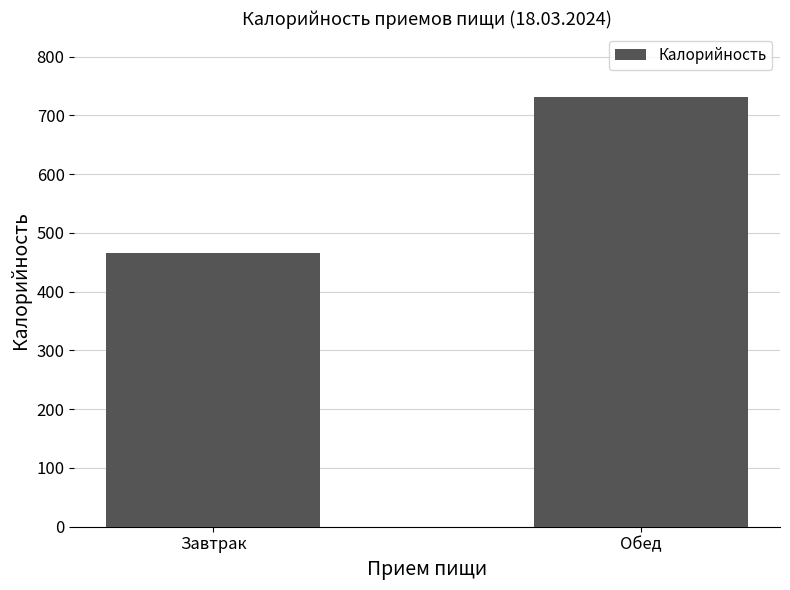

What is the label of the 1st bar from the left?

Завтрак